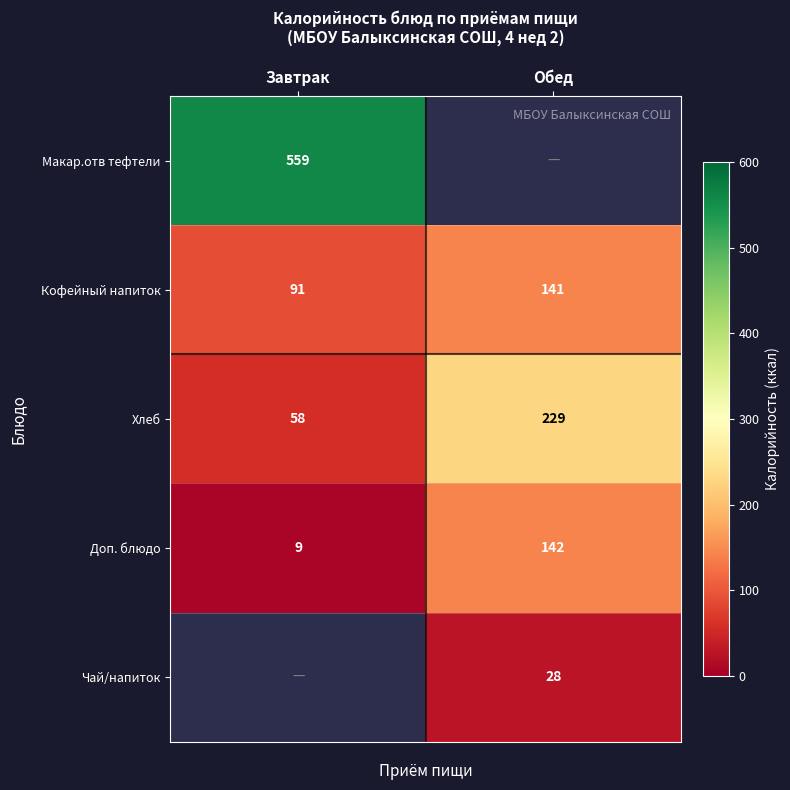

At how many categories does at least one series exceed 259?

1